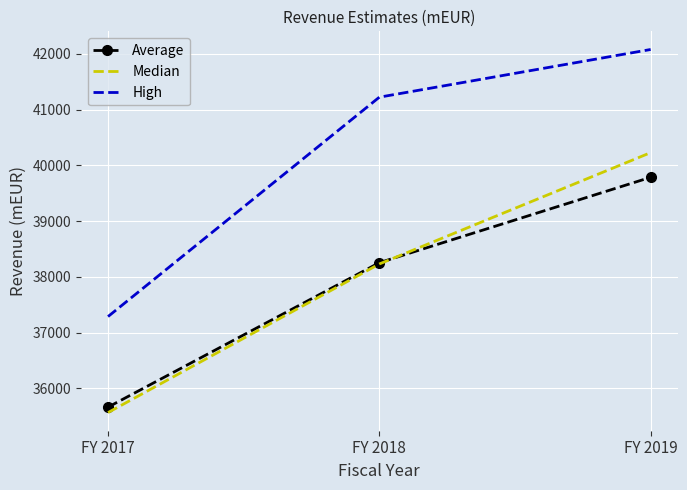

Which category has the highest value in the High series?

FY 2019